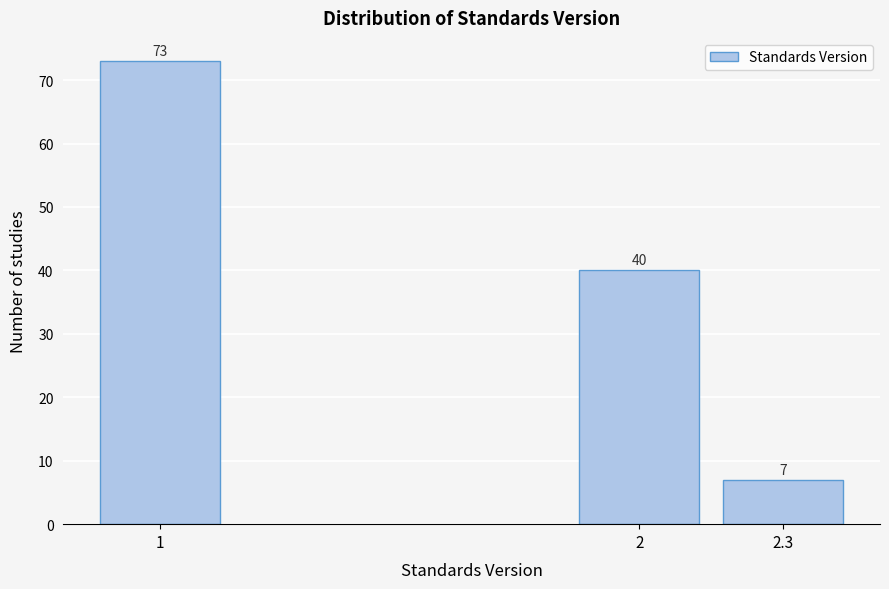

Reading left to right, list all the values displayed in this chart.

73	40	7